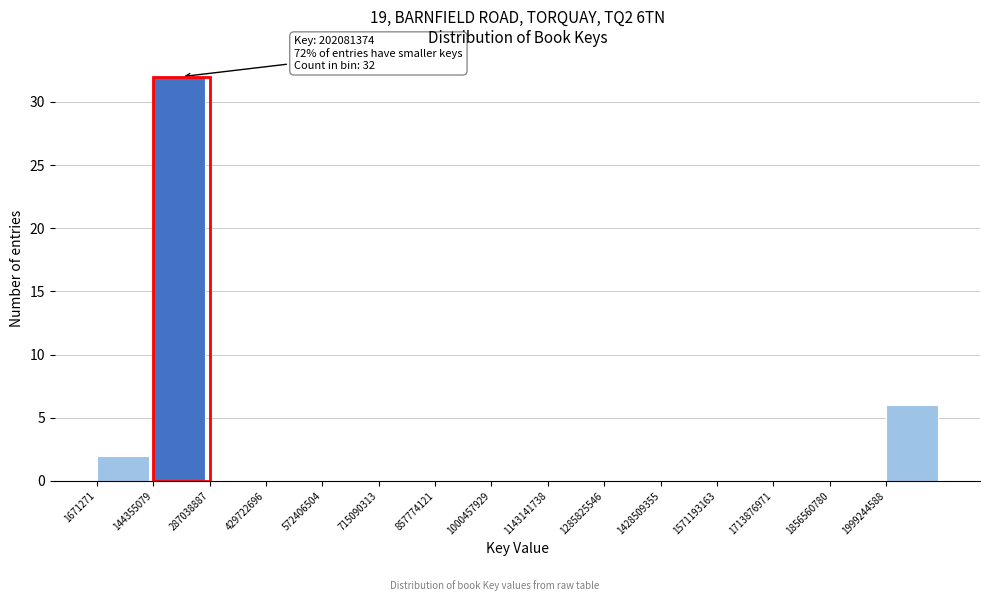

Over which range of the x-axis is the bar tallest?

140000000 to 280000000